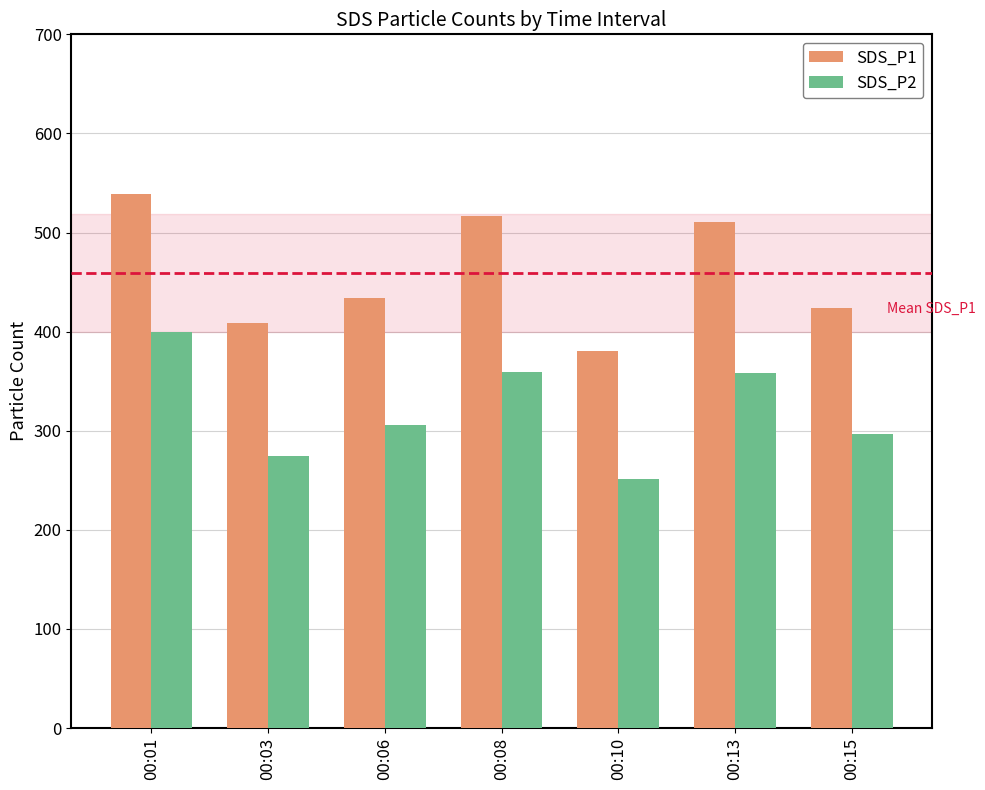

What is the highest value of the SDS_P1 series?

539.0